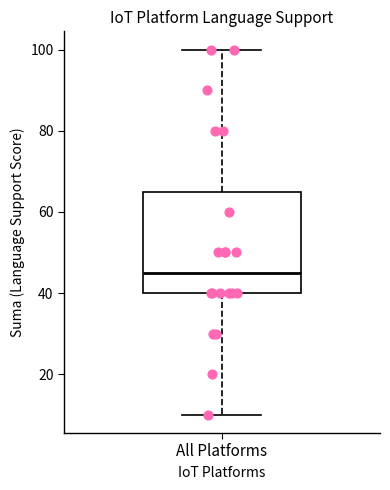

Where is the lower edge of the box for All Platforms on the y-axis? The values are not printed on the chart, so give them approximately, as read against the axis.

40